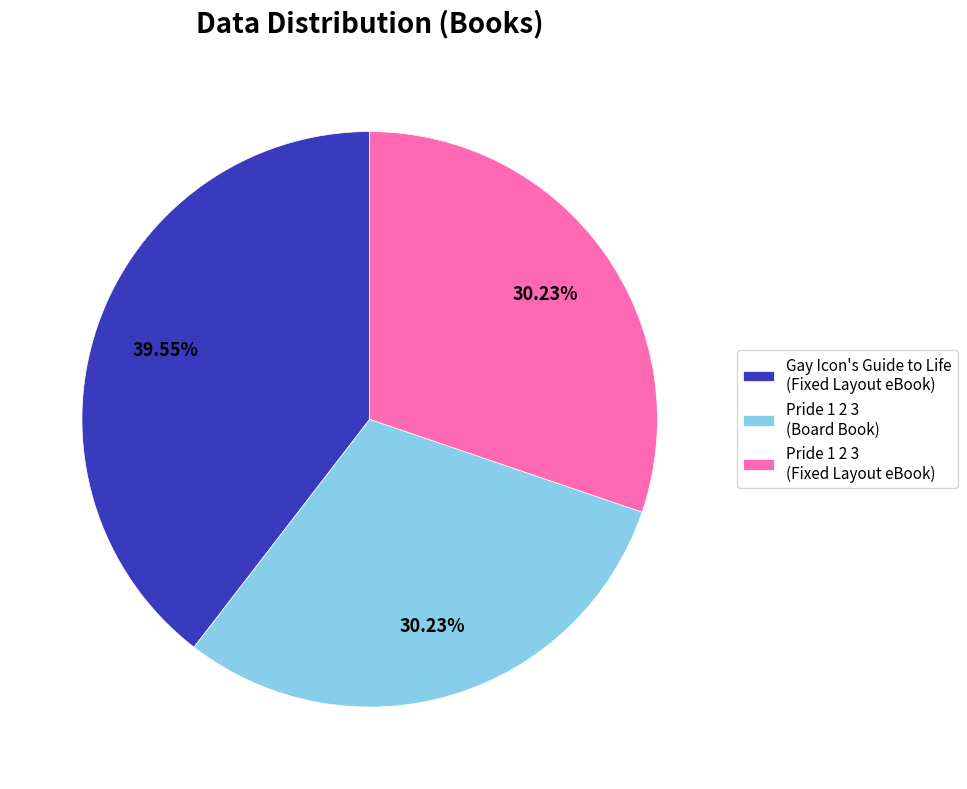

Count the number of slices in the pie.

3